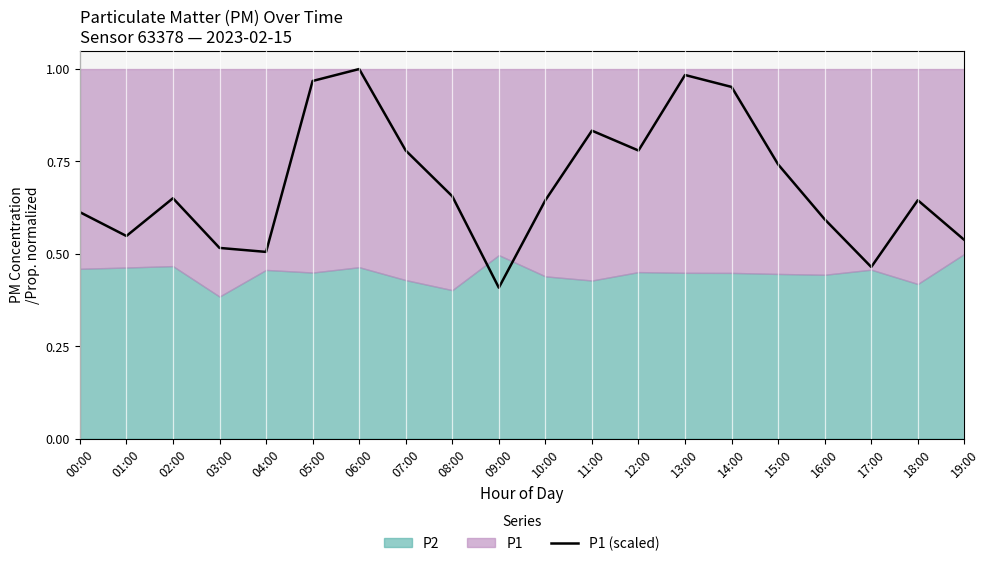

The value of P1 (scaled) at 09:00 is 0.7. True or false?

False